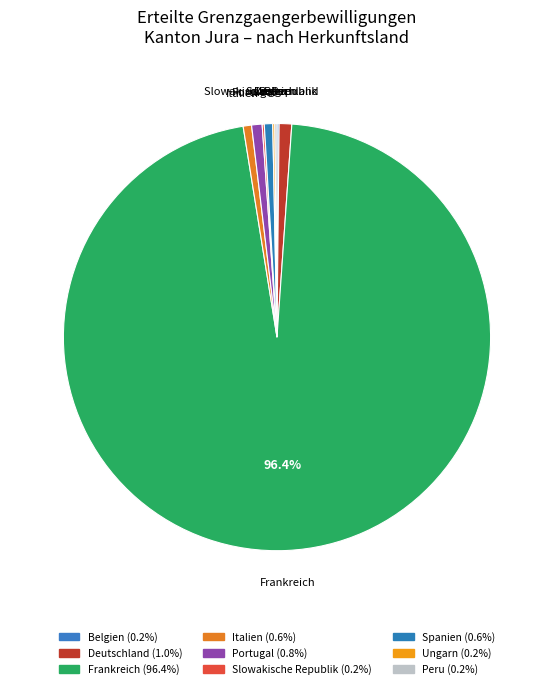

What percentage is NOT represented by Frankreich?

3.6%